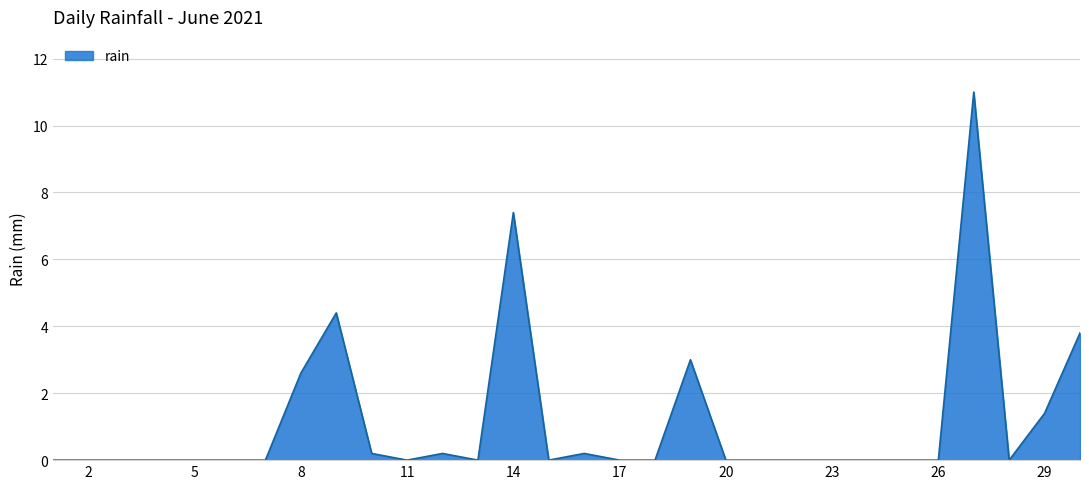

How many lines are shown in the chart?

1